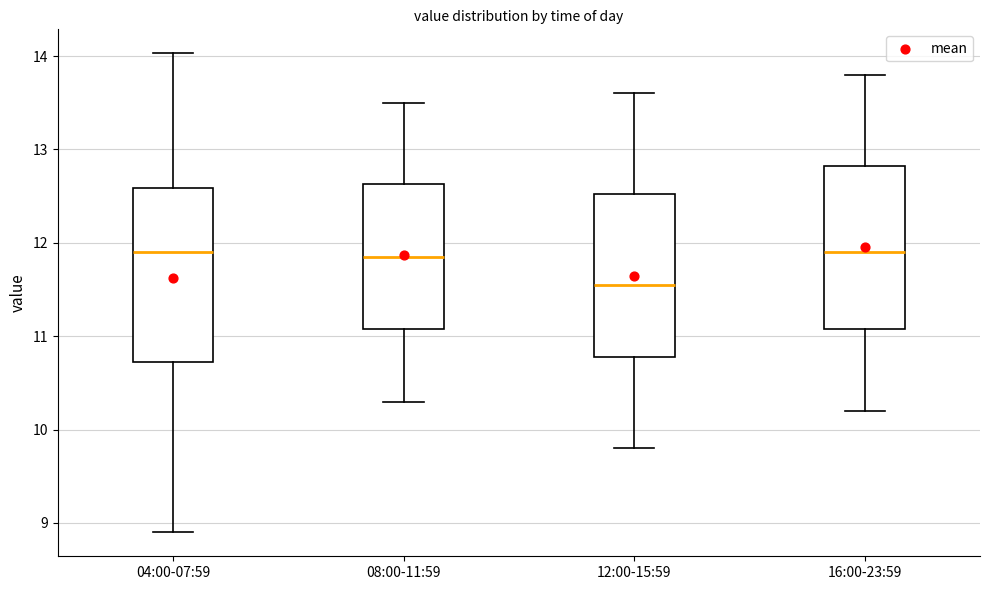

Reading left to right, transcribe this box plot: for each box, give where its median line is, the range the box spans, and where its two whiskers end, as read against the y-axis. The values are not printed on the chart, so give them approximately, as read against the axis.

04:00-07:59: median 11.9, box 10.7 to 12.6, whiskers 8.9 to 14.0
08:00-11:59: median 11.9, box 11.1 to 12.6, whiskers 10.3 to 13.5
12:00-15:59: median 11.6, box 10.8 to 12.5, whiskers 9.8 to 13.6
16:00-23:59: median 11.9, box 11.1 to 12.8, whiskers 10.2 to 13.8